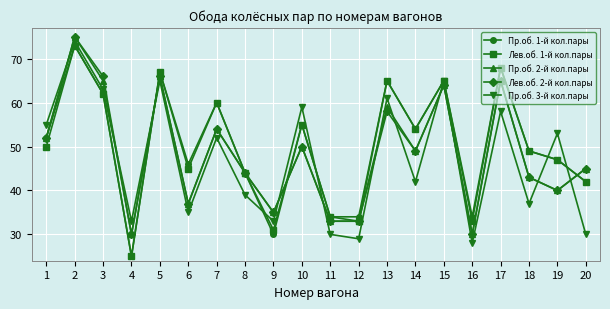

Where do Лев.об. 2-й кол.пары and Пр.об. 3-й кол.пары first cross each other?

1 and 2